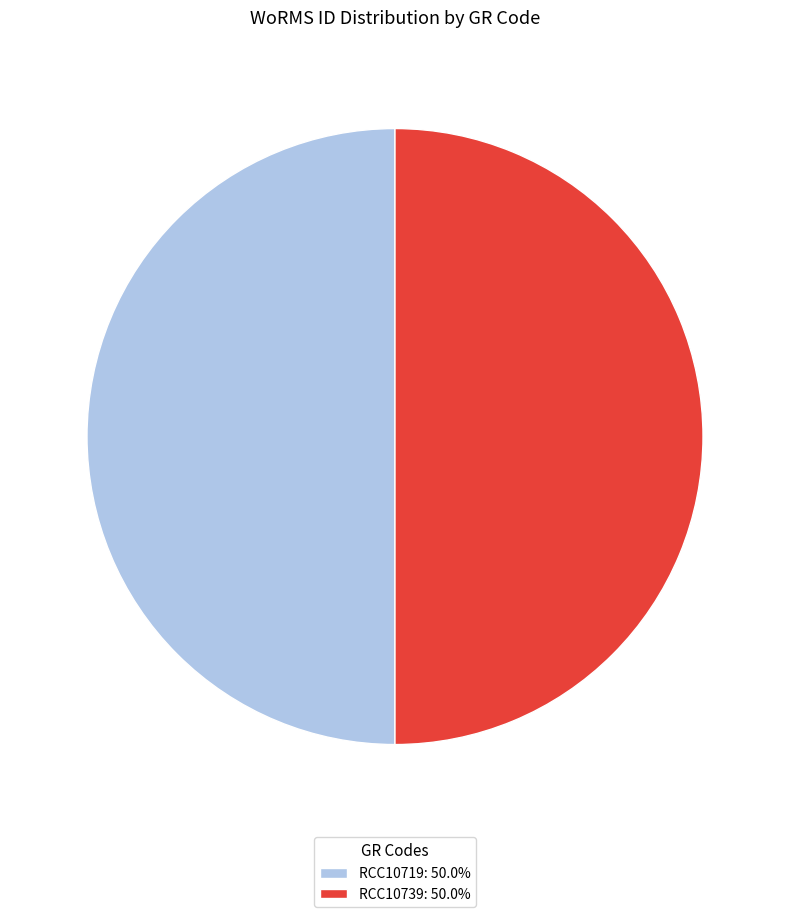

Do RCC10739: 50.0% and RCC10719: 50.0% together represent more than half of the pie?

Yes